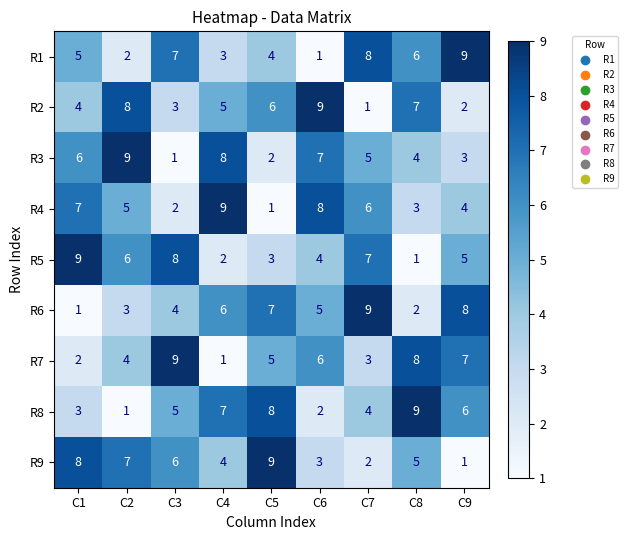

How many data points in R7 are less than 5?

4